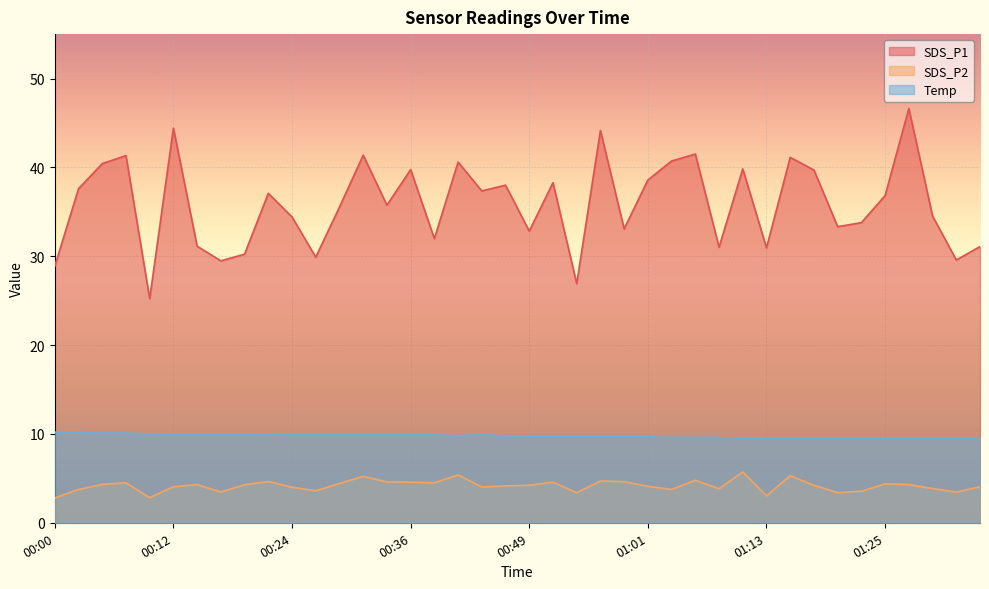

The value of SDS_P1 at 00:19 is 30.2. True or false?

True